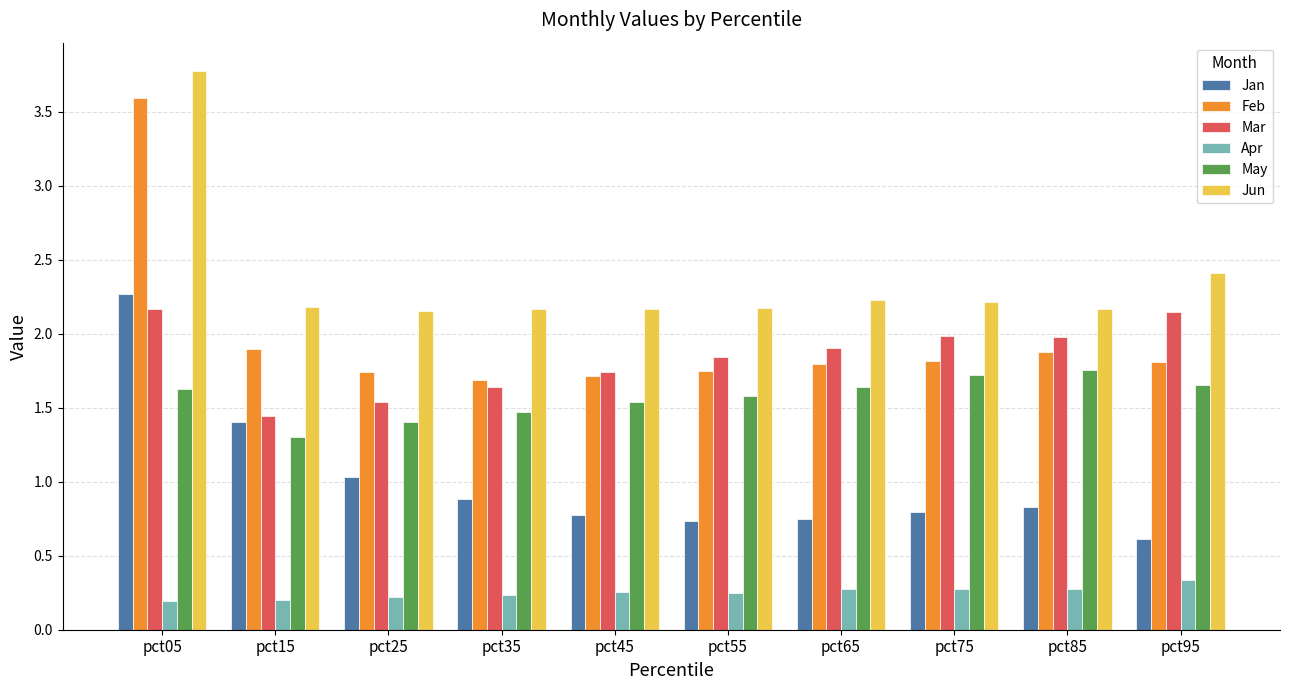

What is the sum of the May values at pct55 and pct85?

3.3